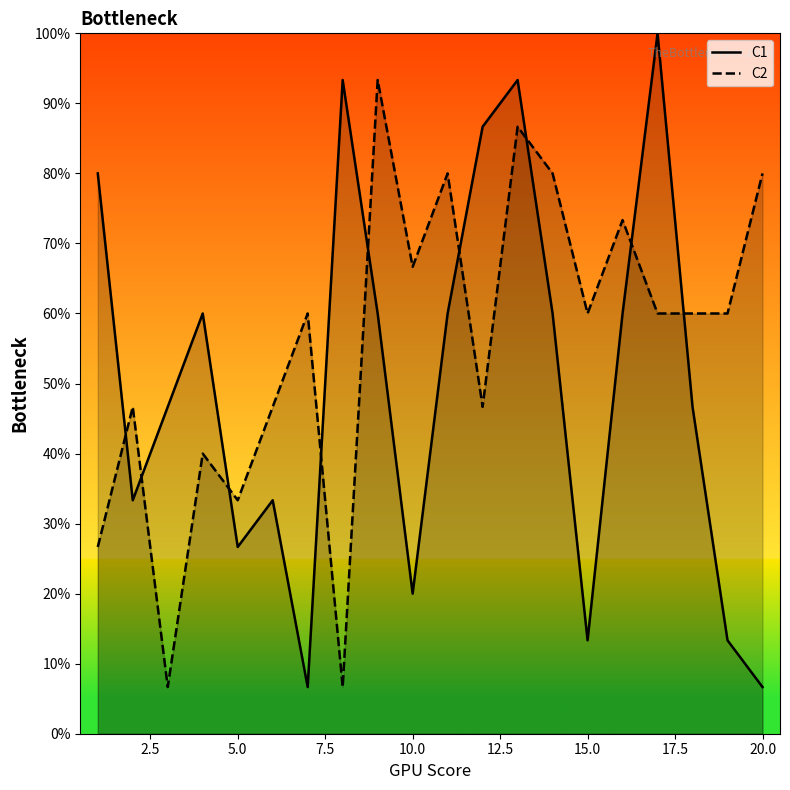

Which series has the largest total across all categories?

C2